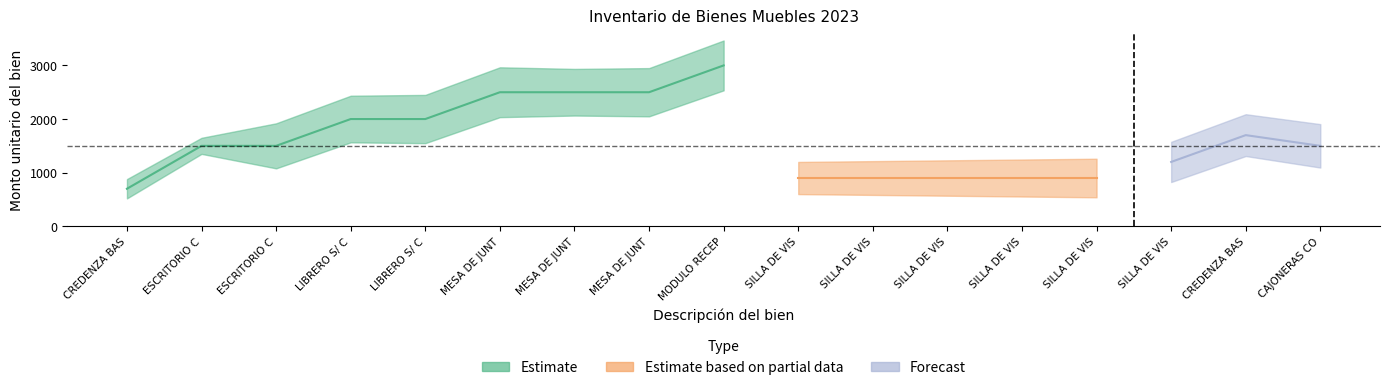

In Número de inventario, how many points are lower than both neighbors (excluding endpoints)?

3